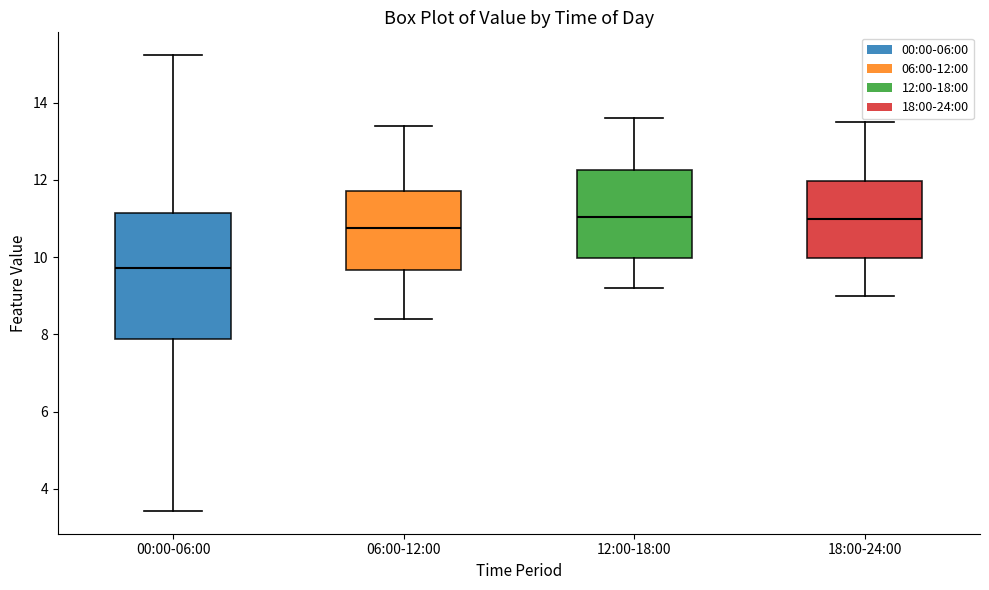

Which box is the tallest, from its lower edge to its upper edge?

00:00-06:00